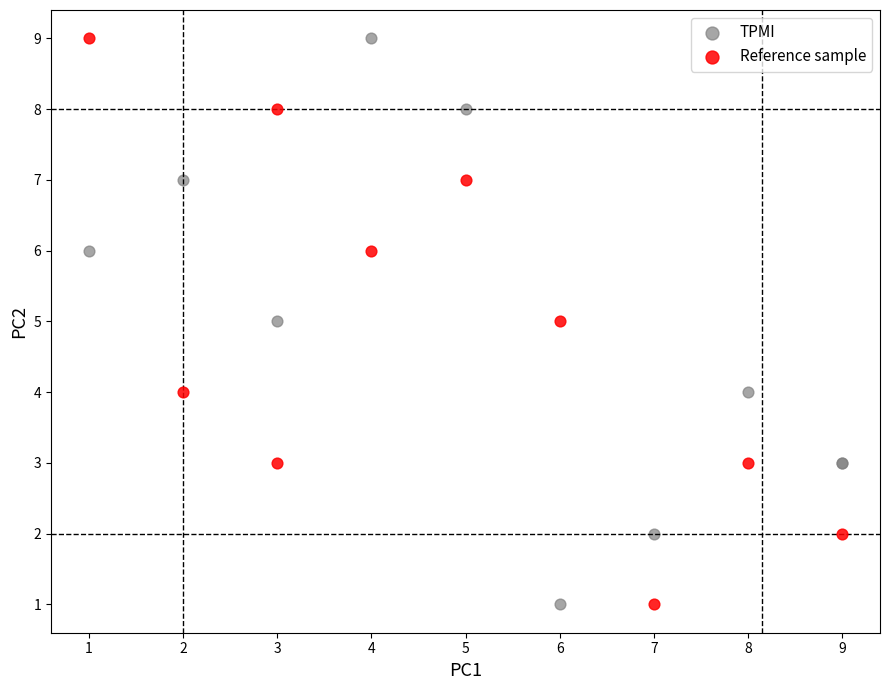

What are all the series names shown in the legend?

TPMI, Reference sample